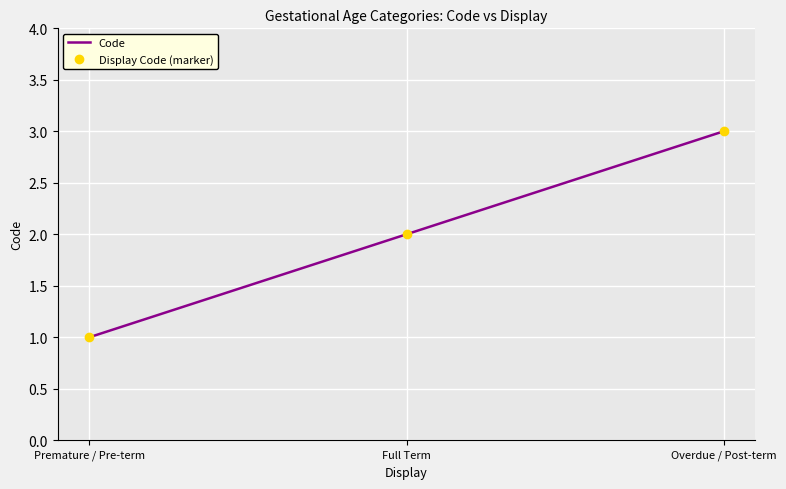

At which label does Code first exceed 2?

Overdue / Post-term